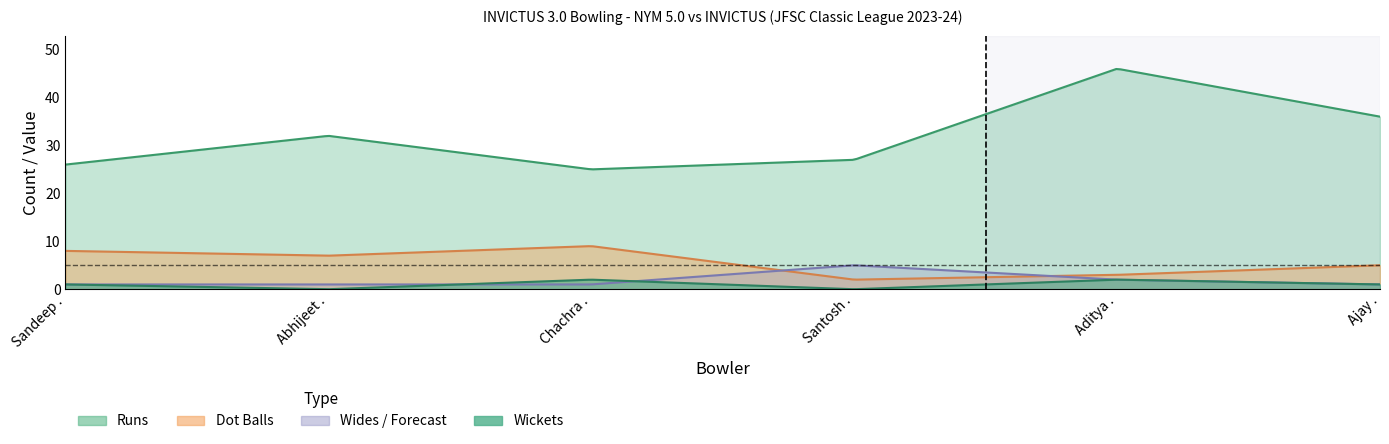

How many categories are shown in the chart?

6